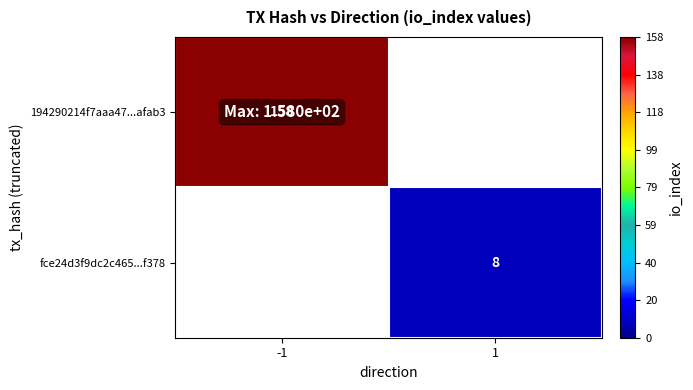

Is it true that 194290214f7aaa47...afab3 equals 158 at -1?

True